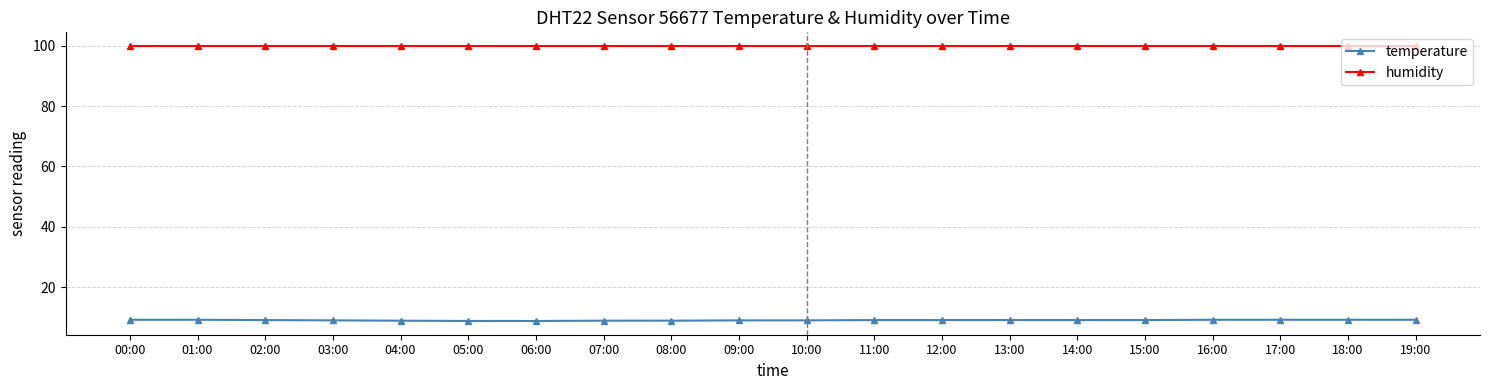

The temperature series shows 3.1 at 11:00. True or false?

False